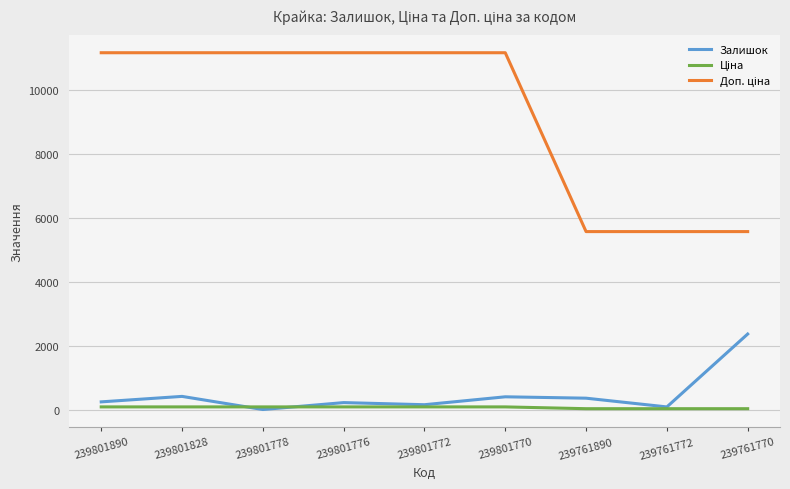

What is the difference between the highest and lowest values at 239801890?

11057.3